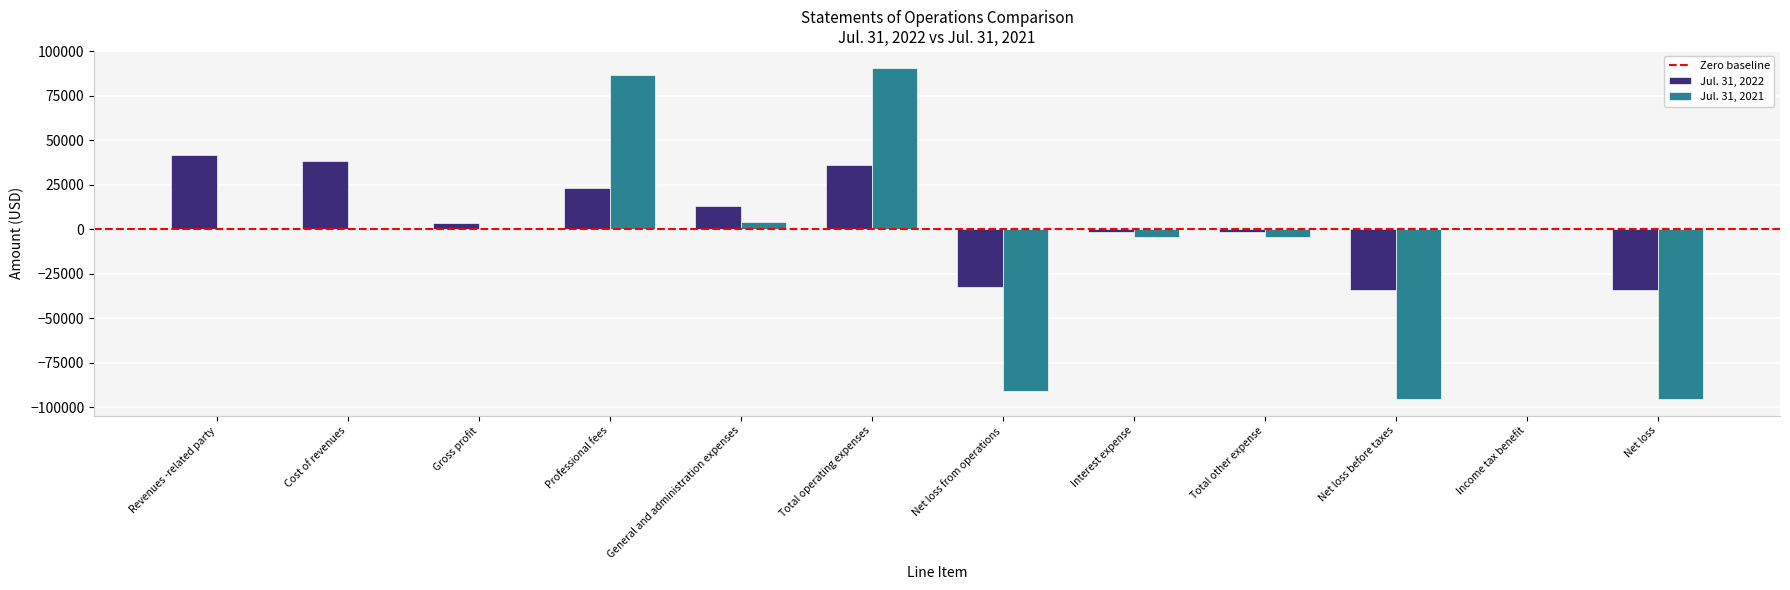

At which category does the chart reach its peak across all series?

Total operating expenses